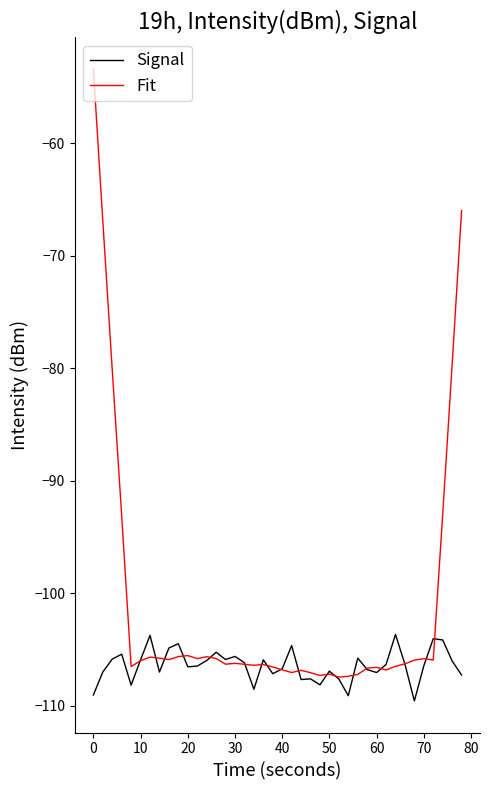

Rank the series by their average value, from lowest to highest.

Signal, Fit